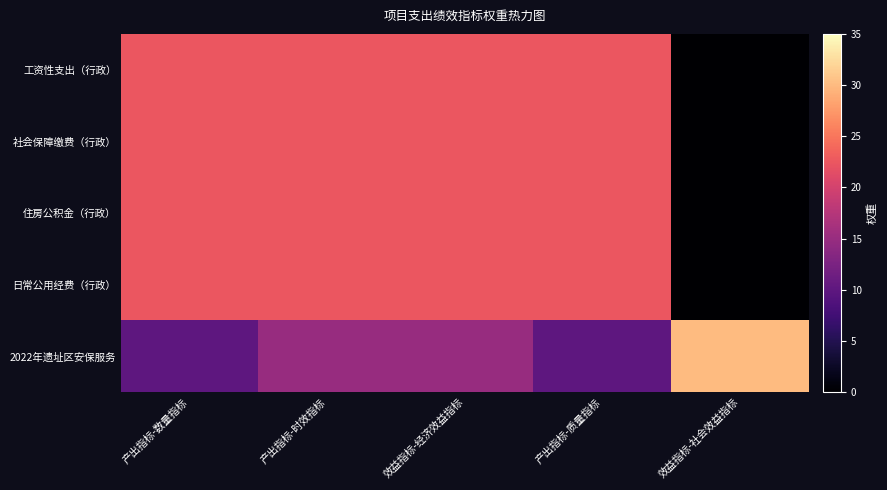

Reading left to right, what are all the values shown in this chart?

工资性支出（行政）: 产出指标-数量指标=22.5	产出指标-时效指标=22.5	效益指标-经济效益指标=22.5	产出指标-质量指标=22.5	效益指标-社会效益指标=0.0
社会保障缴费（行政）: 产出指标-数量指标=22.5	产出指标-时效指标=22.5	效益指标-经济效益指标=22.5	产出指标-质量指标=22.5	效益指标-社会效益指标=0.0
住房公积金（行政）: 产出指标-数量指标=22.5	产出指标-时效指标=22.5	效益指标-经济效益指标=22.5	产出指标-质量指标=22.5	效益指标-社会效益指标=0.0
日常公用经费（行政）: 产出指标-数量指标=22.5	产出指标-时效指标=22.5	效益指标-经济效益指标=22.5	产出指标-质量指标=22.5	效益指标-社会效益指标=0.0
2022年遗址区安保服务: 产出指标-数量指标=10.0	产出指标-时效指标=15.0	效益指标-经济效益指标=15.0	产出指标-质量指标=10.0	效益指标-社会效益指标=30.0